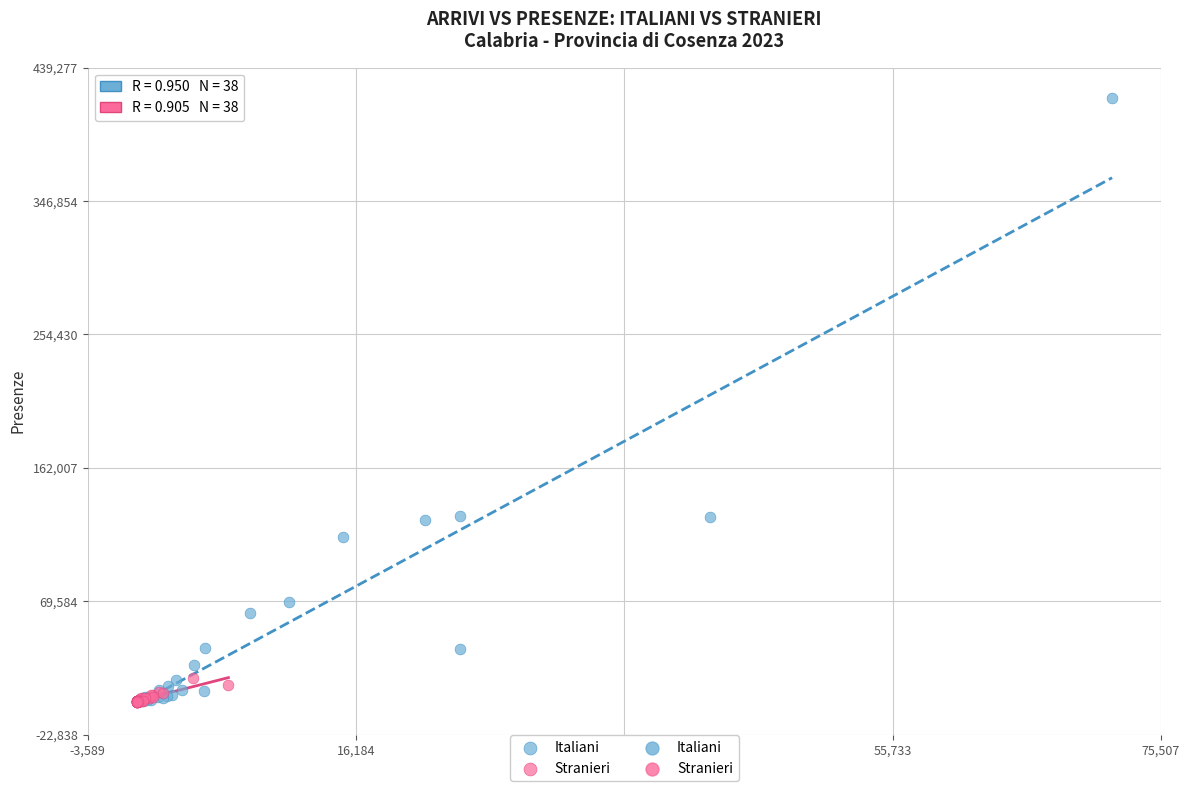

Which series has the widest spread of Y values?

Italiani